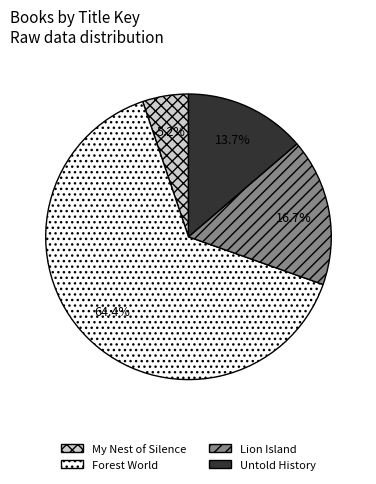

To the nearest percent, what is the average slice percentage?

25%